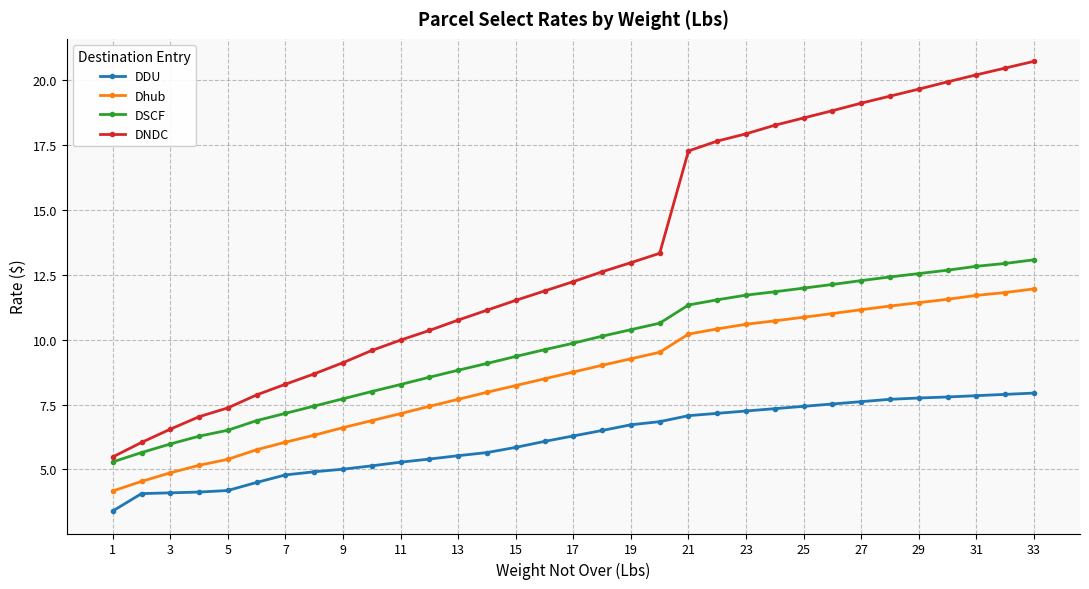

How many data points does each series have?

33